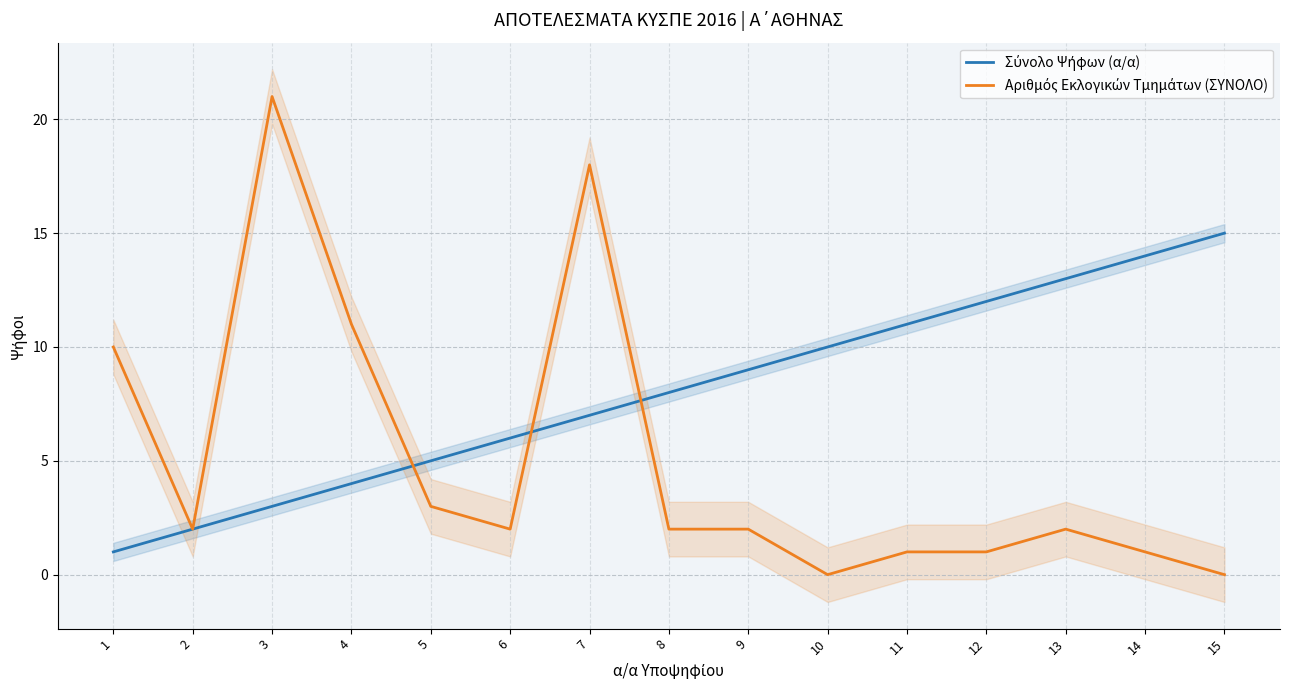

Is the value of Αριθμός Εκλογικών Τμημάτων (ΣΥΝΟΛΟ) at 2 greater than the value of Σύνολο Ψήφων (α/α) at 5?

No